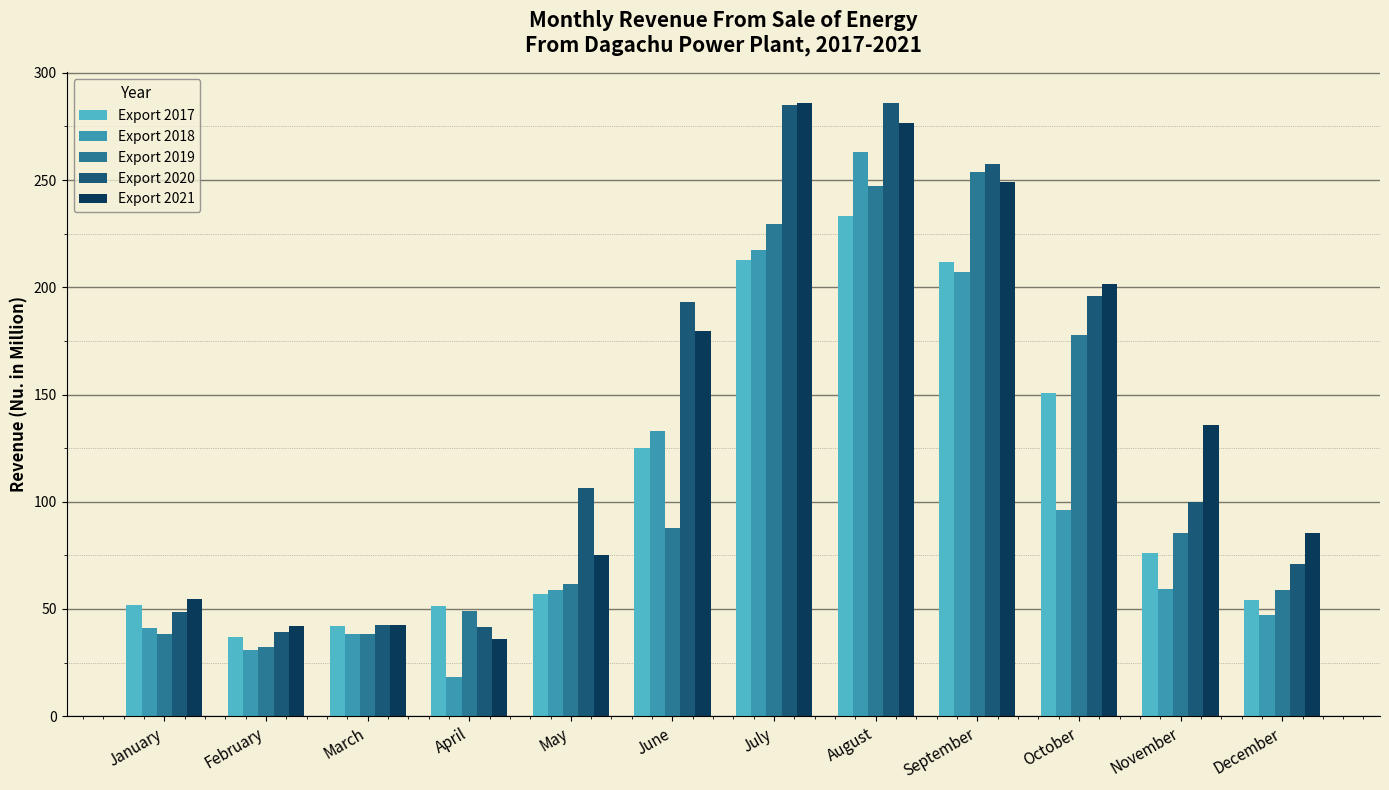

The Export 2017 series shows 51.4 at April. True or false?

True